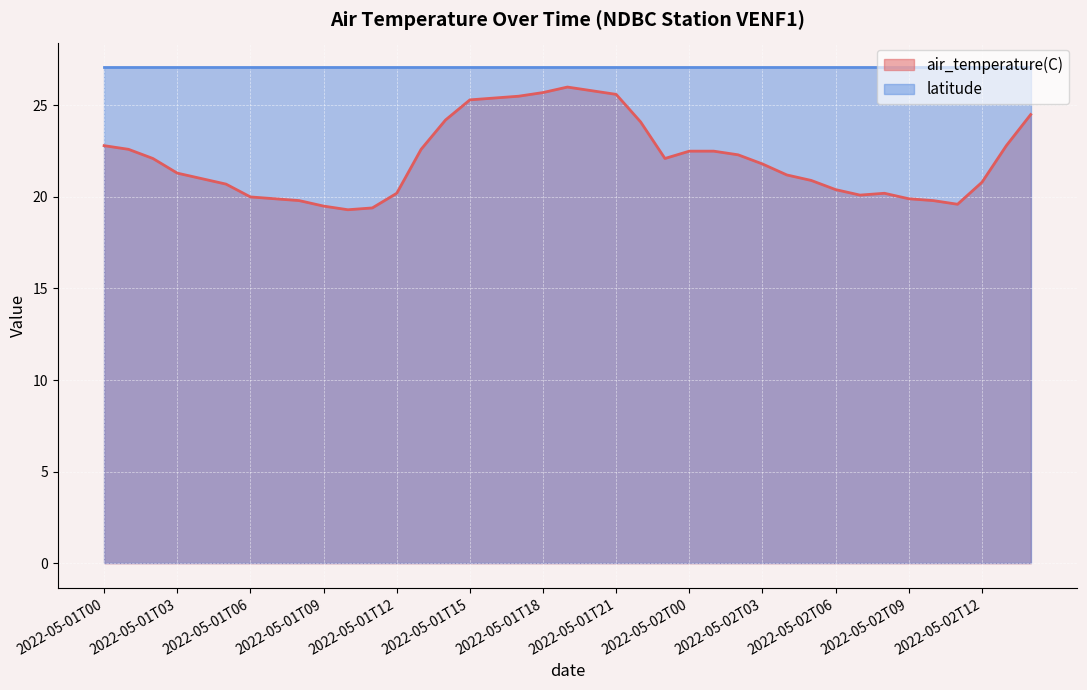

List the labels in order of value, largest first.

2022-05-01T19, 2022-05-01T20, 2022-05-01T18, 2022-05-01T21, 2022-05-01T17, 2022-05-01T16, 2022-05-01T15, 2022-05-02T14, 2022-05-01T14, 2022-05-01T22, 2022-05-01T00, 2022-05-02T13, 2022-05-01T01, 2022-05-01T13, 2022-05-02T00, 2022-05-02T01, 2022-05-02T02, 2022-05-01T02, 2022-05-01T23, 2022-05-02T03, 2022-05-01T03, 2022-05-02T04, 2022-05-01T04, 2022-05-02T05, 2022-05-02T12, 2022-05-01T05, 2022-05-02T06, 2022-05-01T12, 2022-05-02T08, 2022-05-02T07, 2022-05-01T06, 2022-05-01T07, 2022-05-02T09, 2022-05-01T08, 2022-05-02T10, 2022-05-02T11, 2022-05-01T09, 2022-05-01T11, 2022-05-01T10